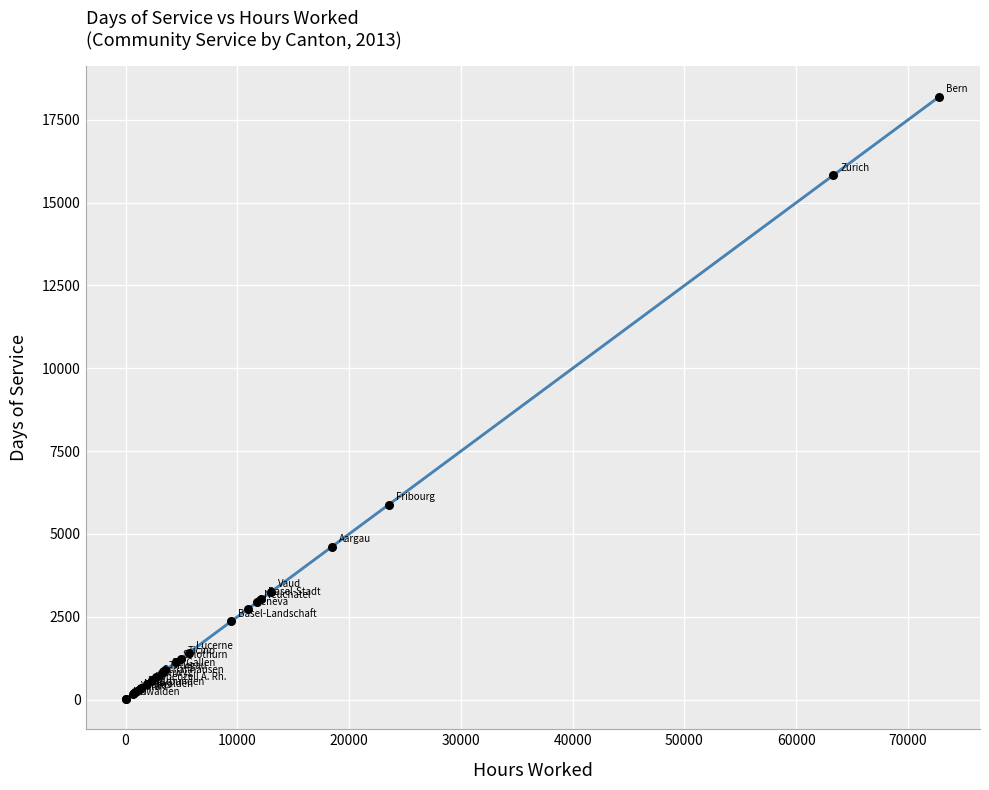

What Y value in the scatter plot is closest to 9107?

5887